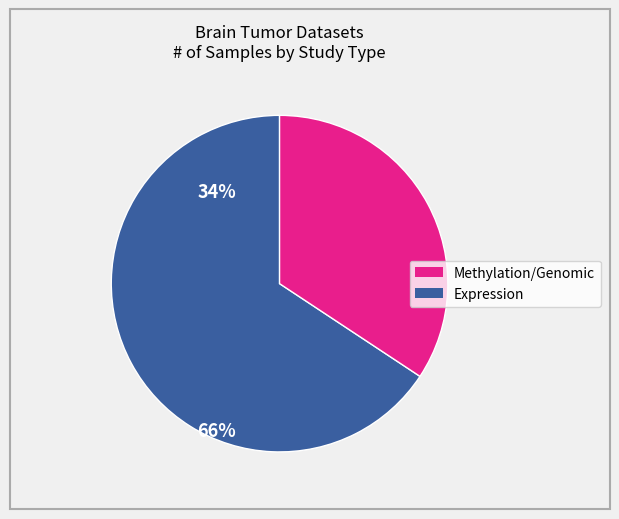

Is there a majority slice in this chart?

Yes